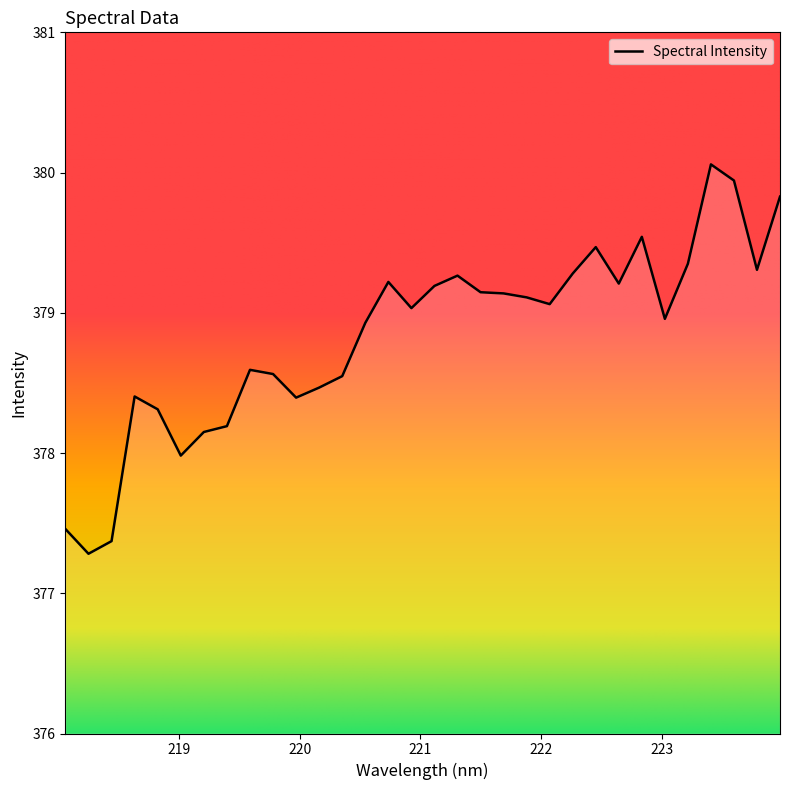

What is the greatest value displayed?

380.1